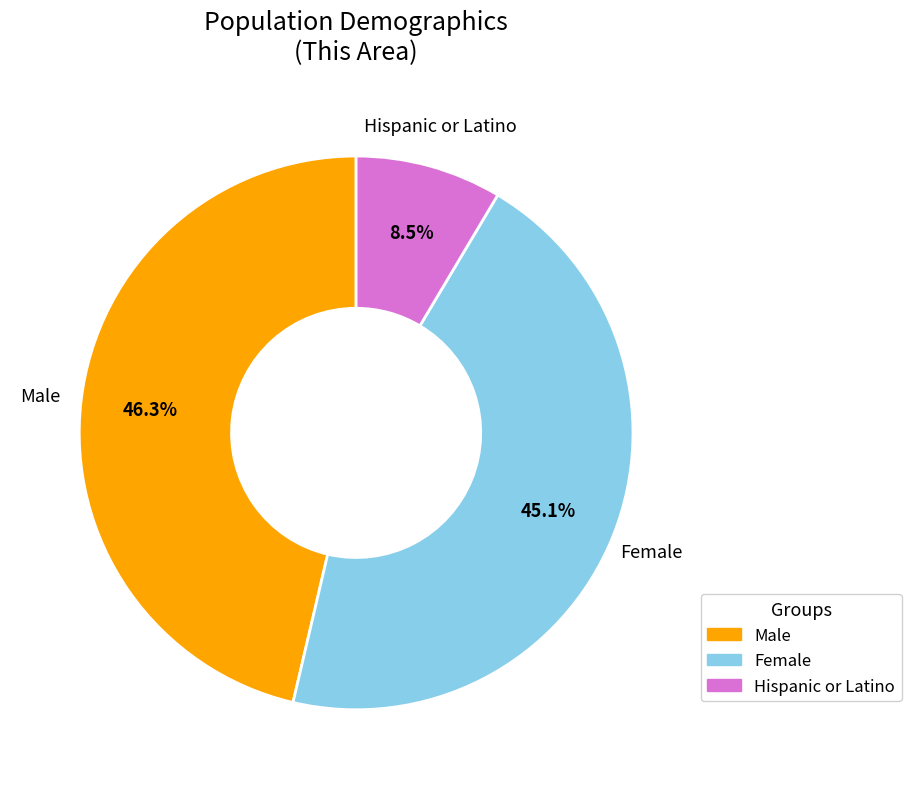

What is the largest slice in the pie chart?

Male